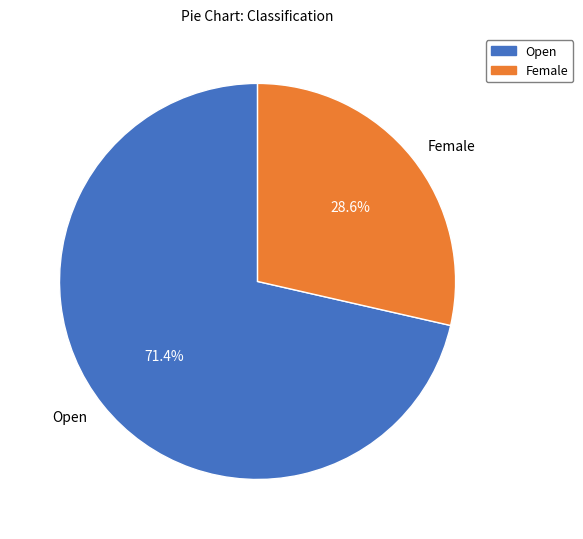

Rank the categories by value from highest to lowest.

Open, Female